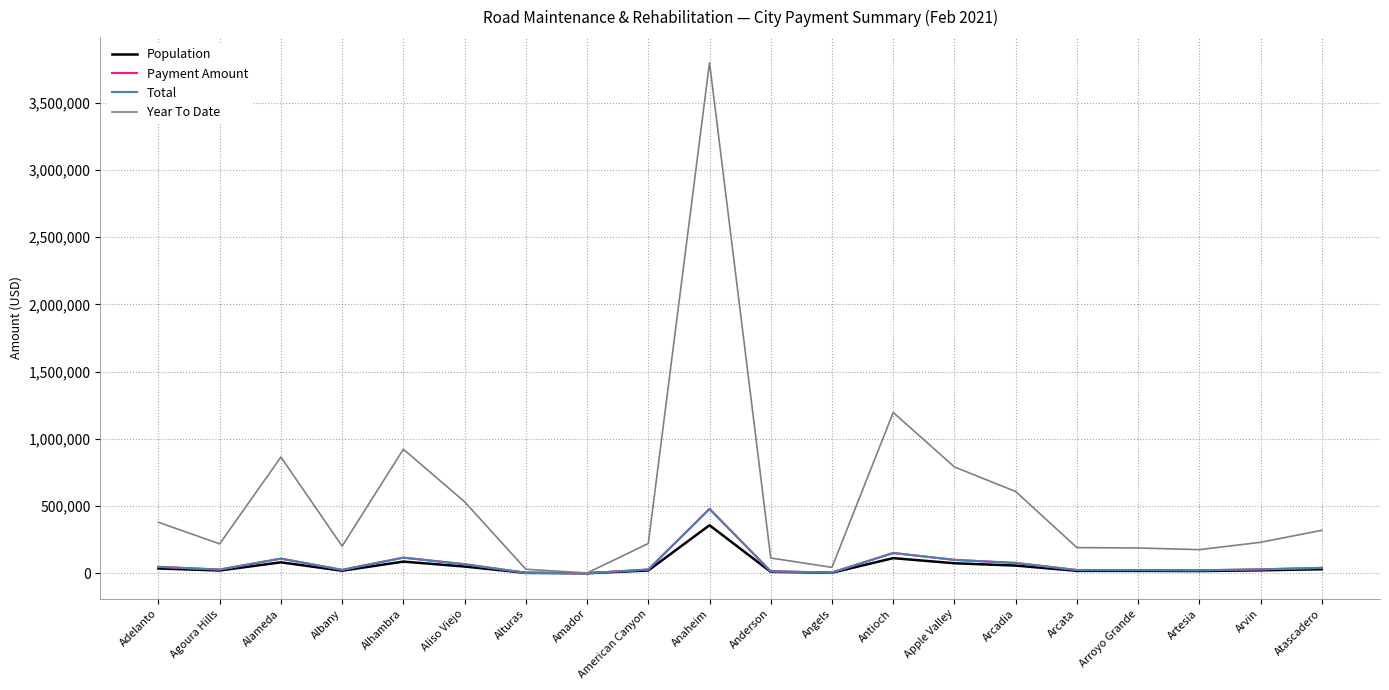

What is the total value across all series at Arcata?

257075.0